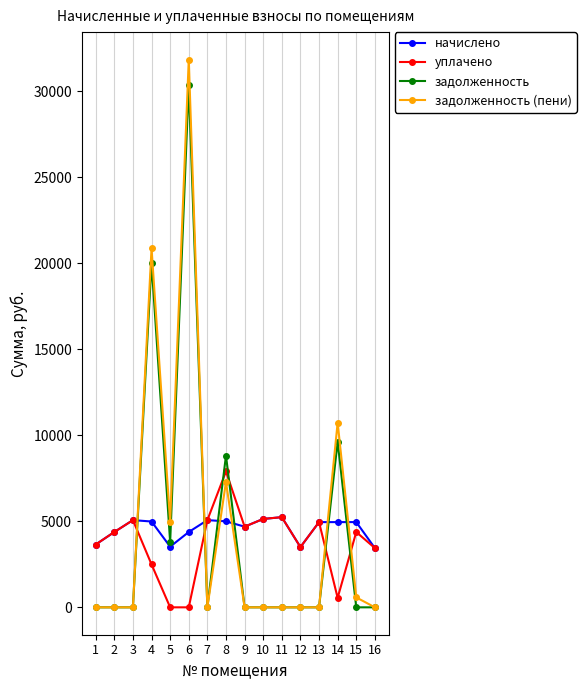

True or false: уплачено and задолженность (пени) cross at least once.

True